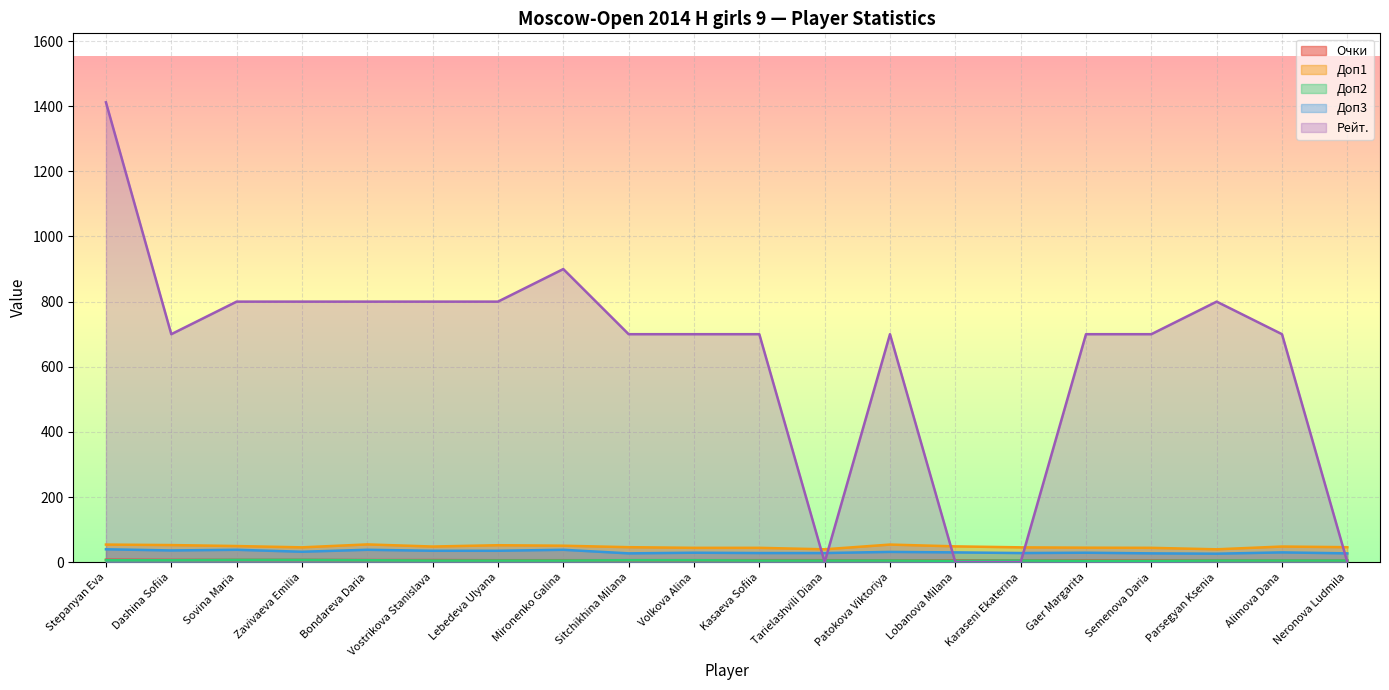

Which series has the largest range (max minus min)?

Рейт.